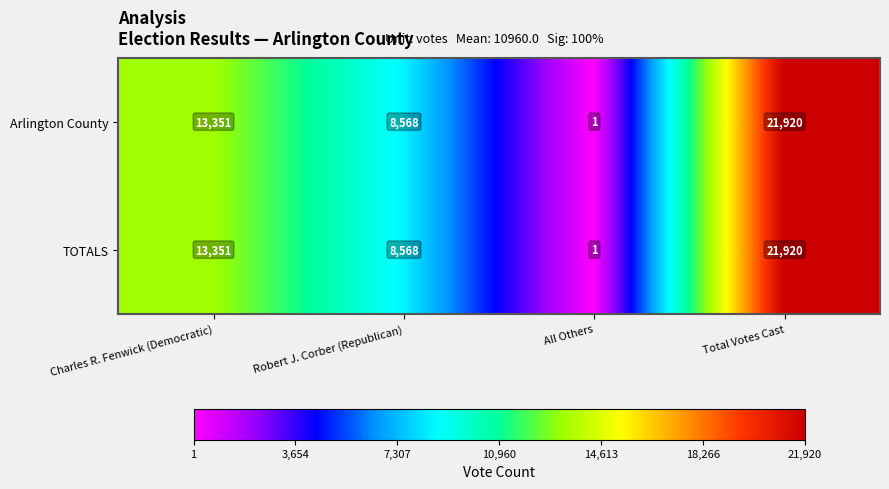

What is the maximum value shown in the chart?

21920